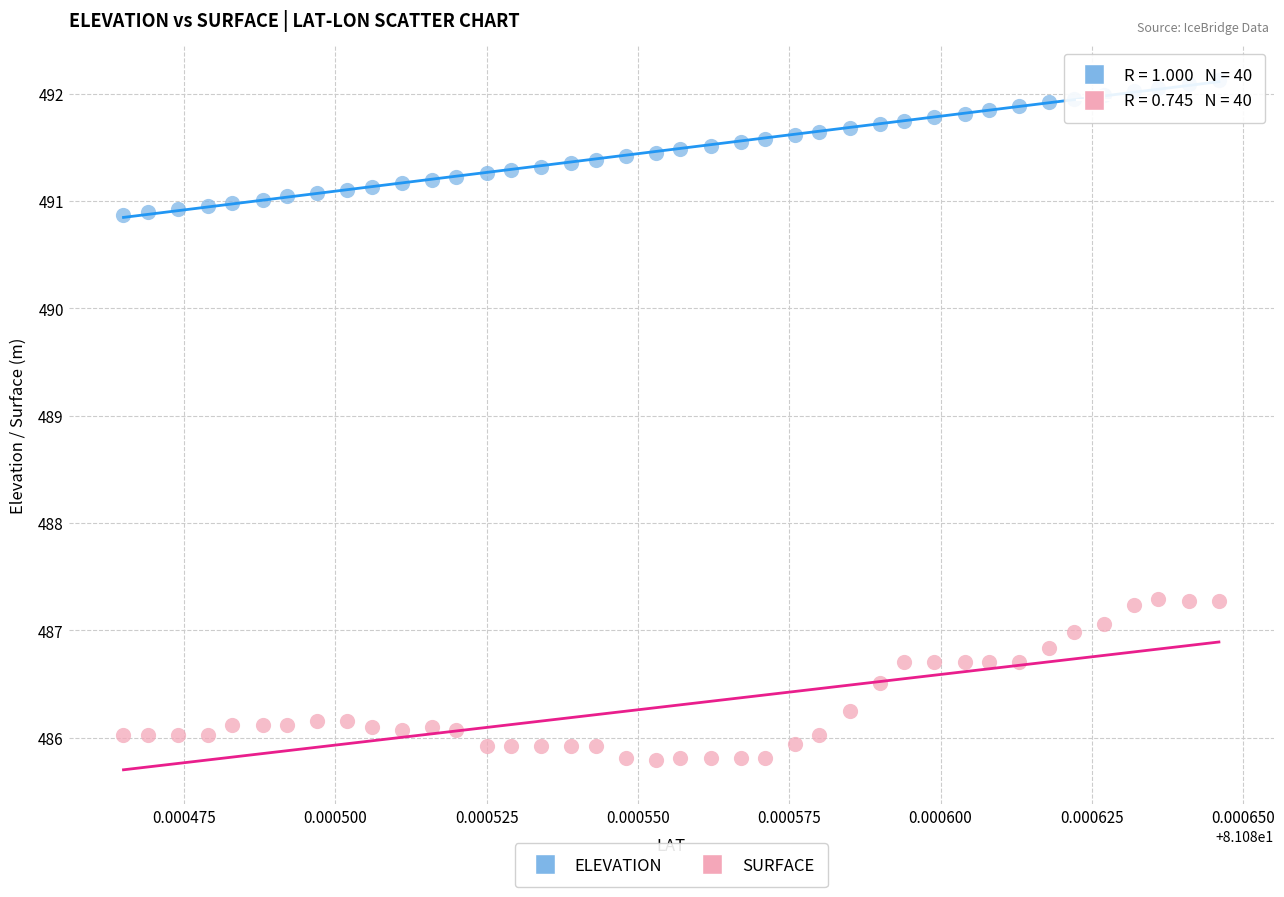

Across all data points, what is the range of Y values (max minus min)?

6.3